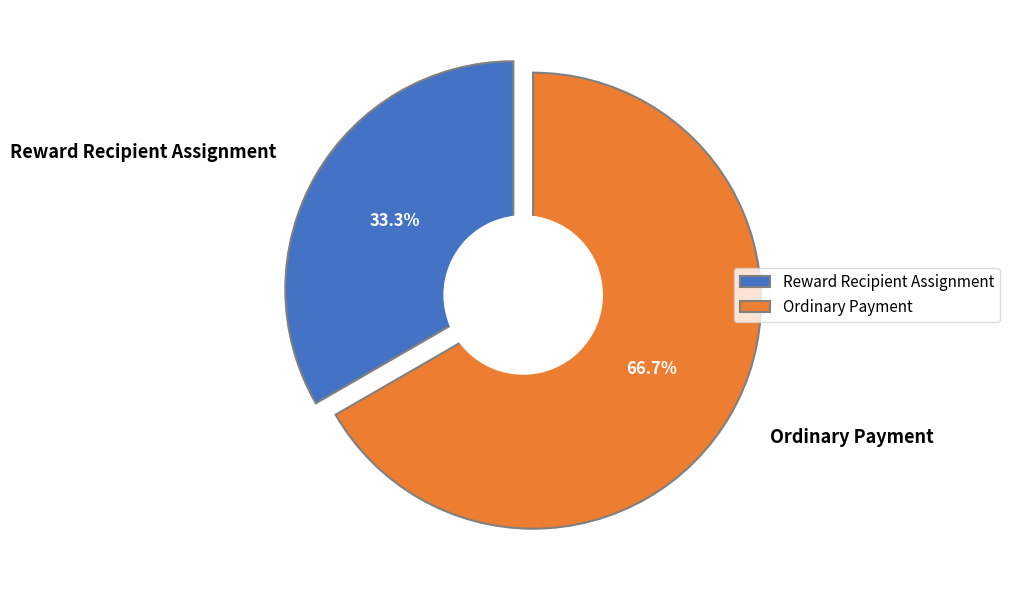

How much of the chart is everything except Reward Recipient Assignment?

66.7%